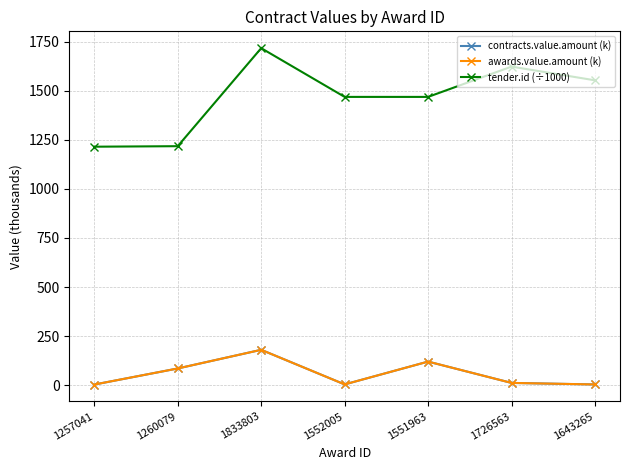

True or false: awards.value.amount (k) and tender.id (÷1000) intersect in this chart.

False